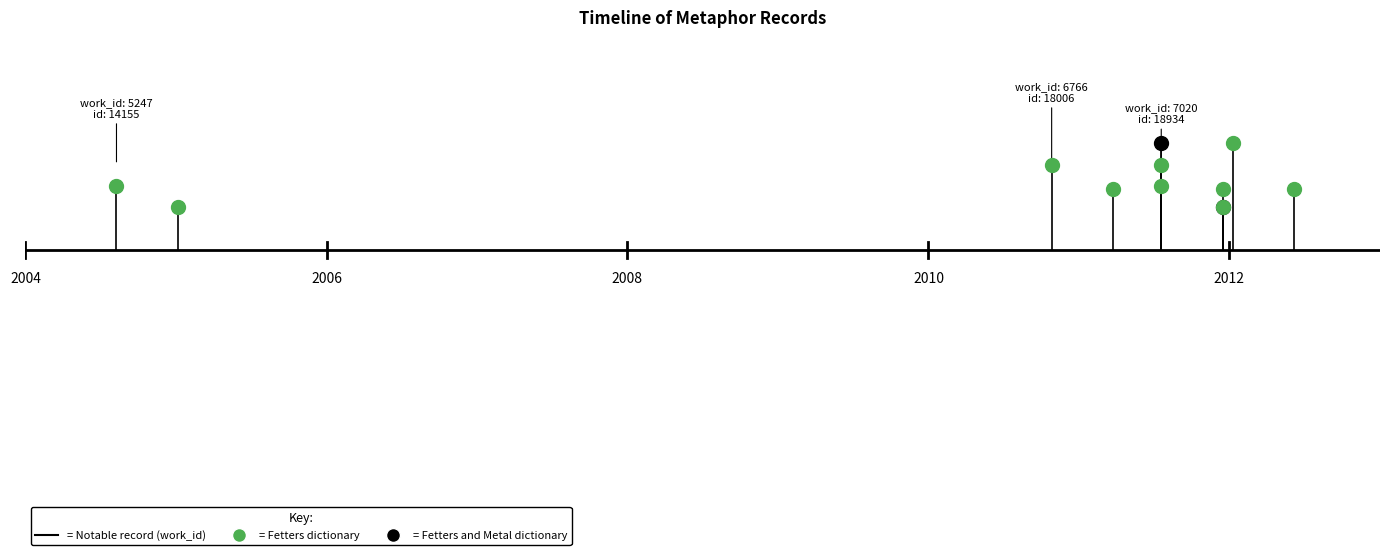

Which category has the highest value in the id series?

2005